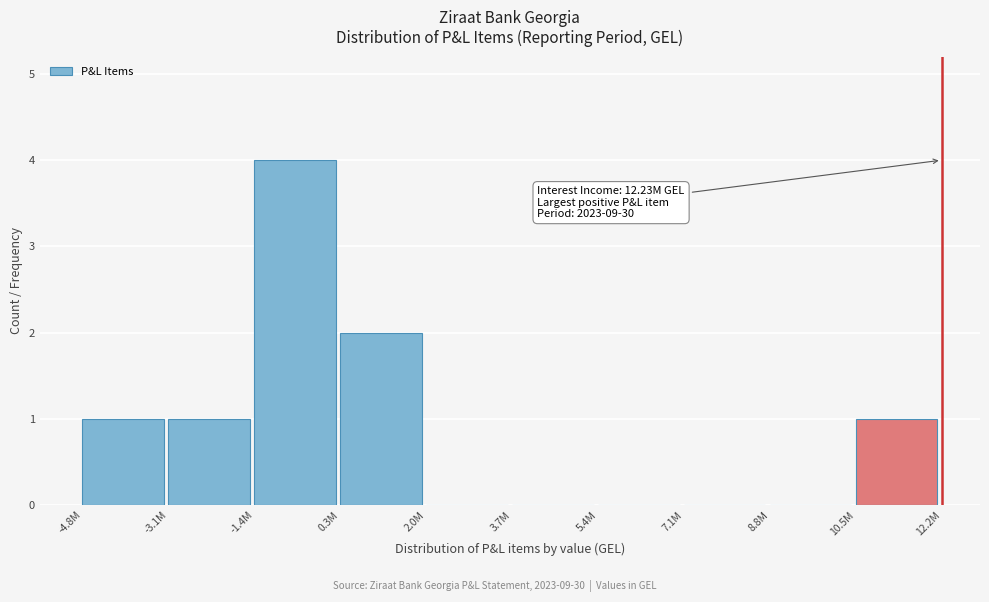

Reading right to left, extract all data points from this chart.

10.5M=1	8.8M=0	7.1M=0	5.4M=0	3.7M=0	2.0M=0	0.3M=2	-1.4M=4	-3.1M=1	-4.8M=1